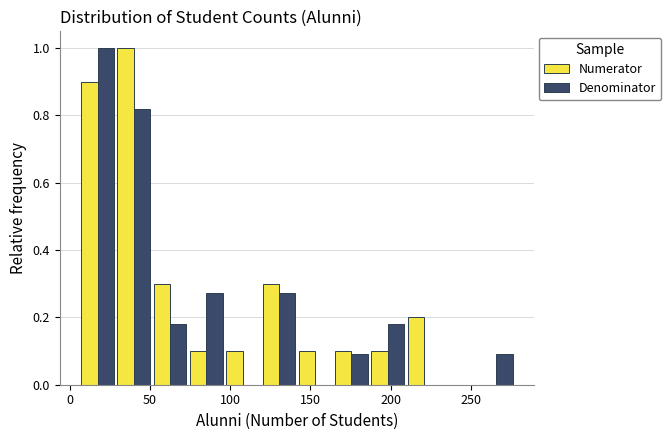

Reading left to right, list every range on the x-axis with the height of the bar of each series over it. Neither the bar edges nor the heights are printed on the chart, so give them approximately, as read against the axes.

5 to 30: Numerator=0.90	Denominator=1.00
30 to 50: Numerator=1.00	Denominator=0.82
50 to 75: Numerator=0.30	Denominator=0.18
75 to 95: Numerator=0.10	Denominator=0.28
95 to 120: Numerator=0.10	Denominator=0
120 to 140: Numerator=0.30	Denominator=0.28
140 to 165: Numerator=0.10	Denominator=0
165 to 185: Numerator=0.10	Denominator=0.10
185 to 210: Numerator=0.10	Denominator=0.18
210 to 230: Numerator=0.20	Denominator=0
230 to 255: Numerator=0	Denominator=0
255 to 275: Numerator=0	Denominator=0.10